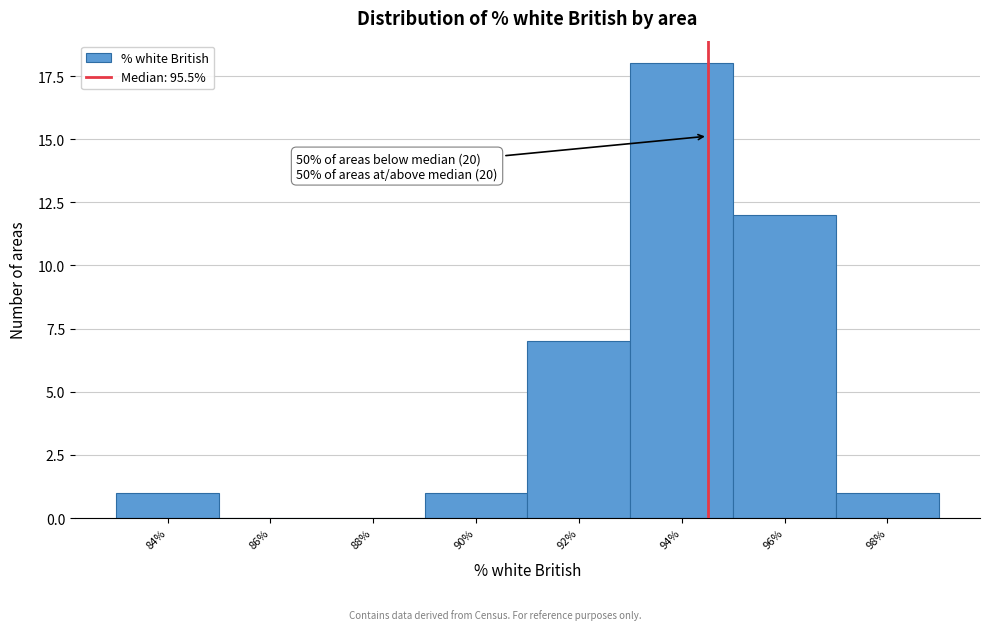

Reading left to right, extract all data points from this chart.

84%=1	86%=0	88%=0	90%=1	92%=7	94%=18	96%=12	98%=1